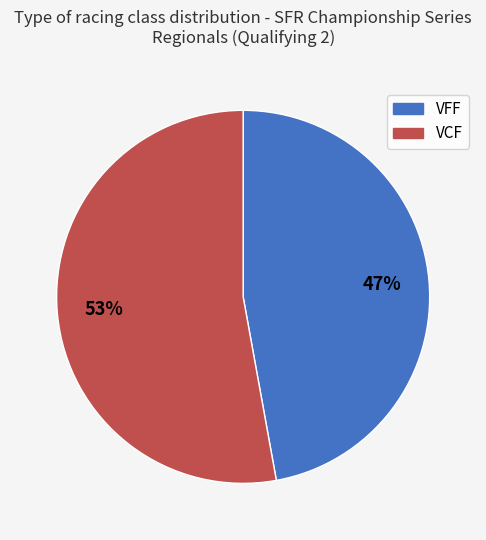

The VCF slice represents 53% of the pie. True or false?

True